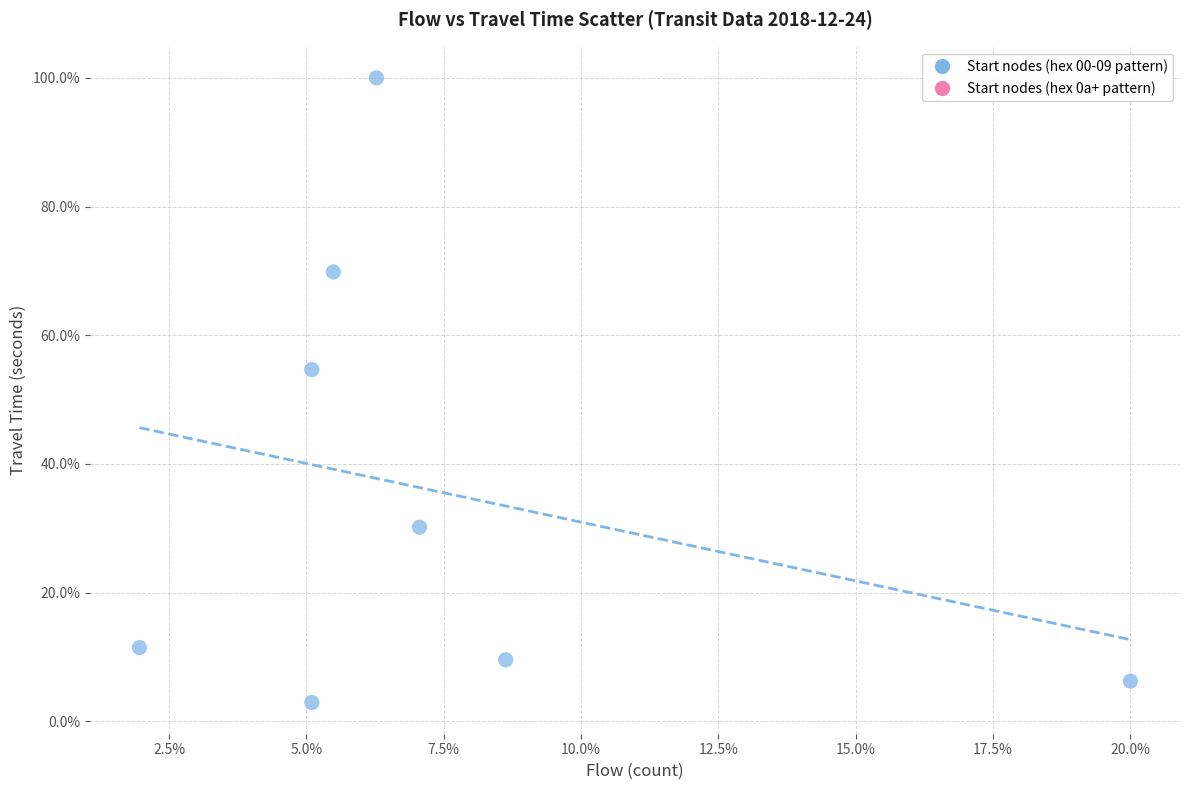

What Y value in the scatter plot is closest to 51?

54.7